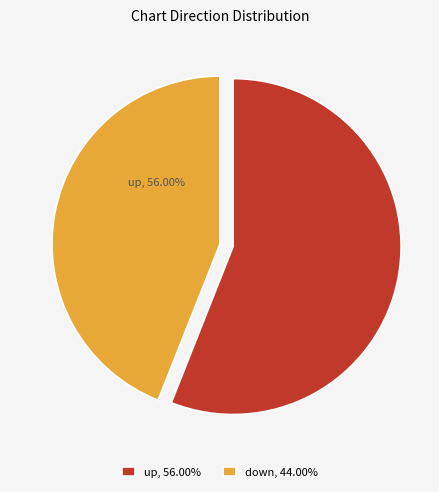

Do down and up together represent more than half of the pie?

Yes